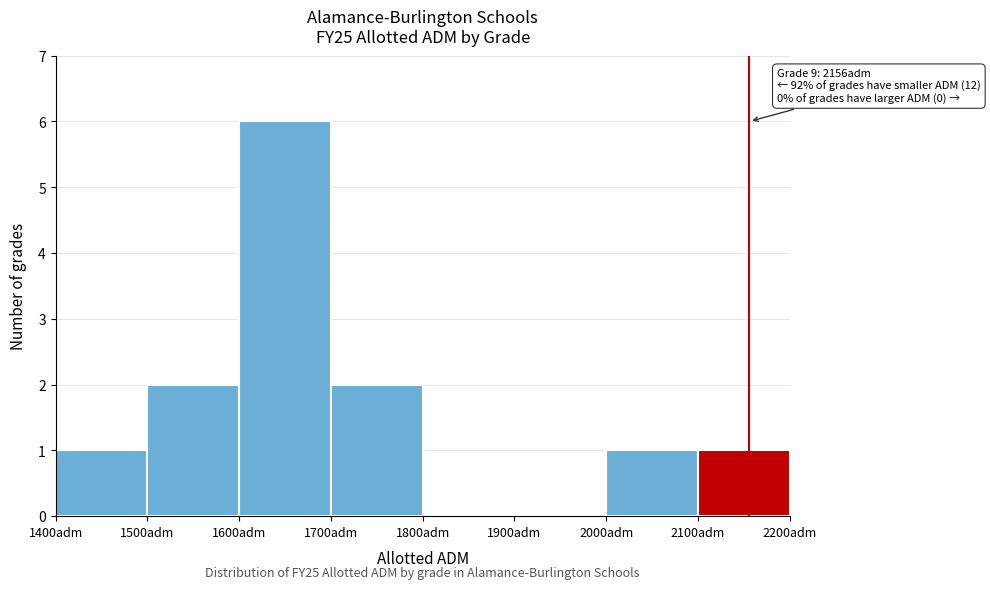

Which range on the x-axis has the tallest bar?

1600 to 1700